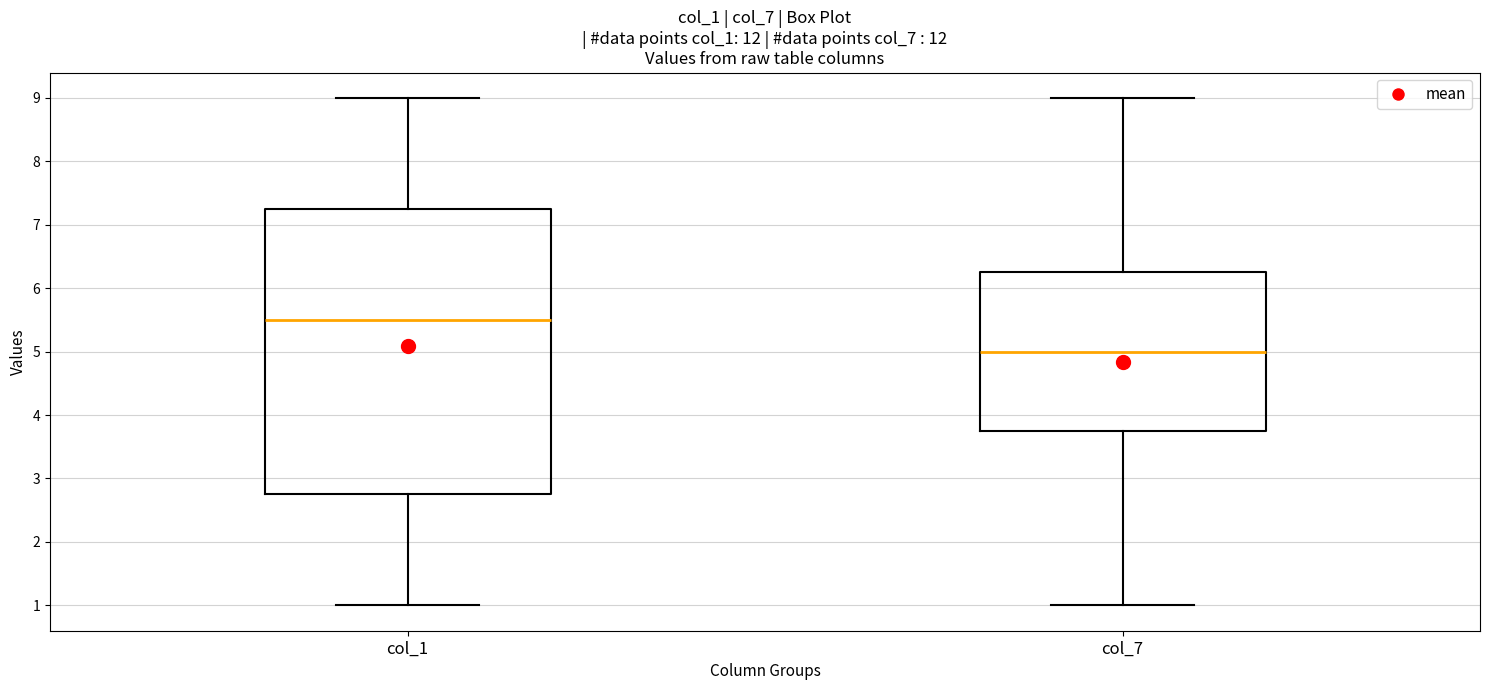

Which box has the lowest median line?

col_7